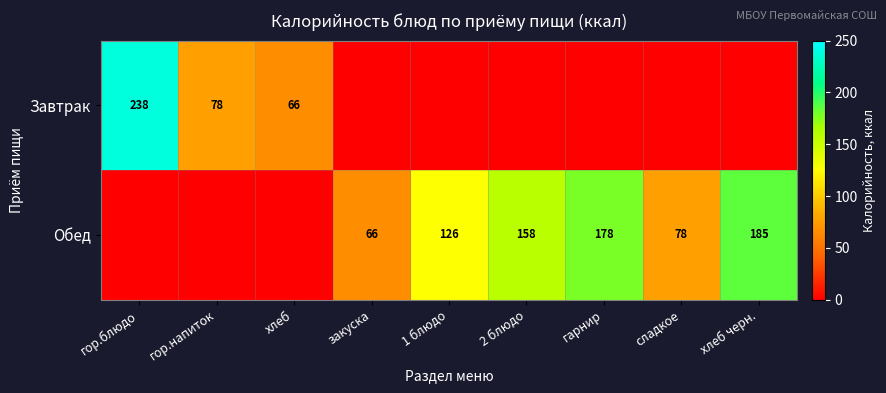

The value of Завтрак at гор.напиток is 31. True or false?

False